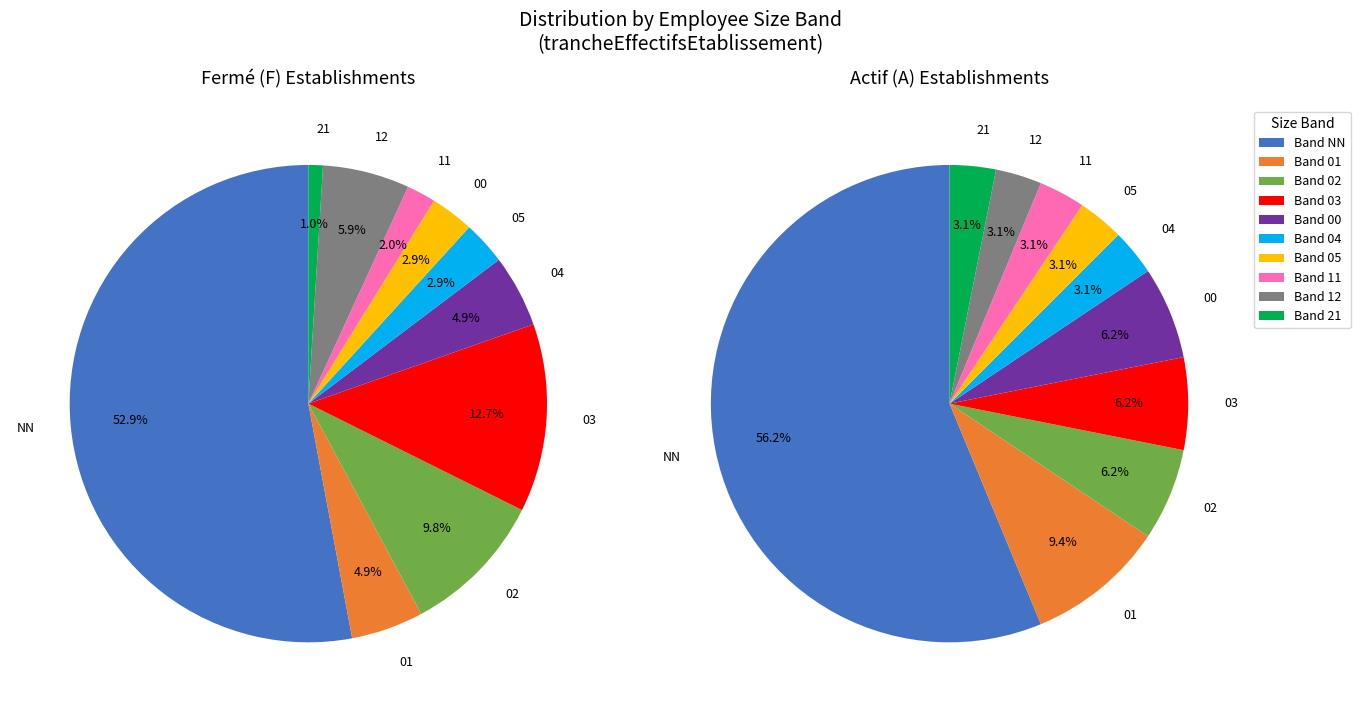

Rank the categories by value from lowest to highest.

21, 11, 05, 00, 04, 12, 01, 02, 03, NN